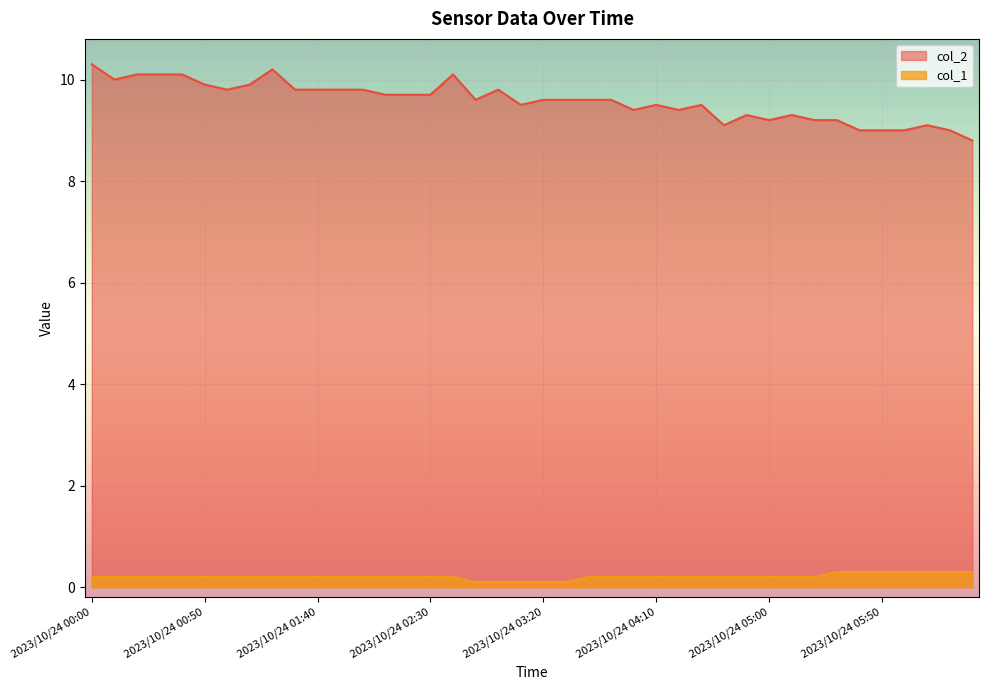

What is the difference between the maximum and second lowest values in the col_2 series?

1.3